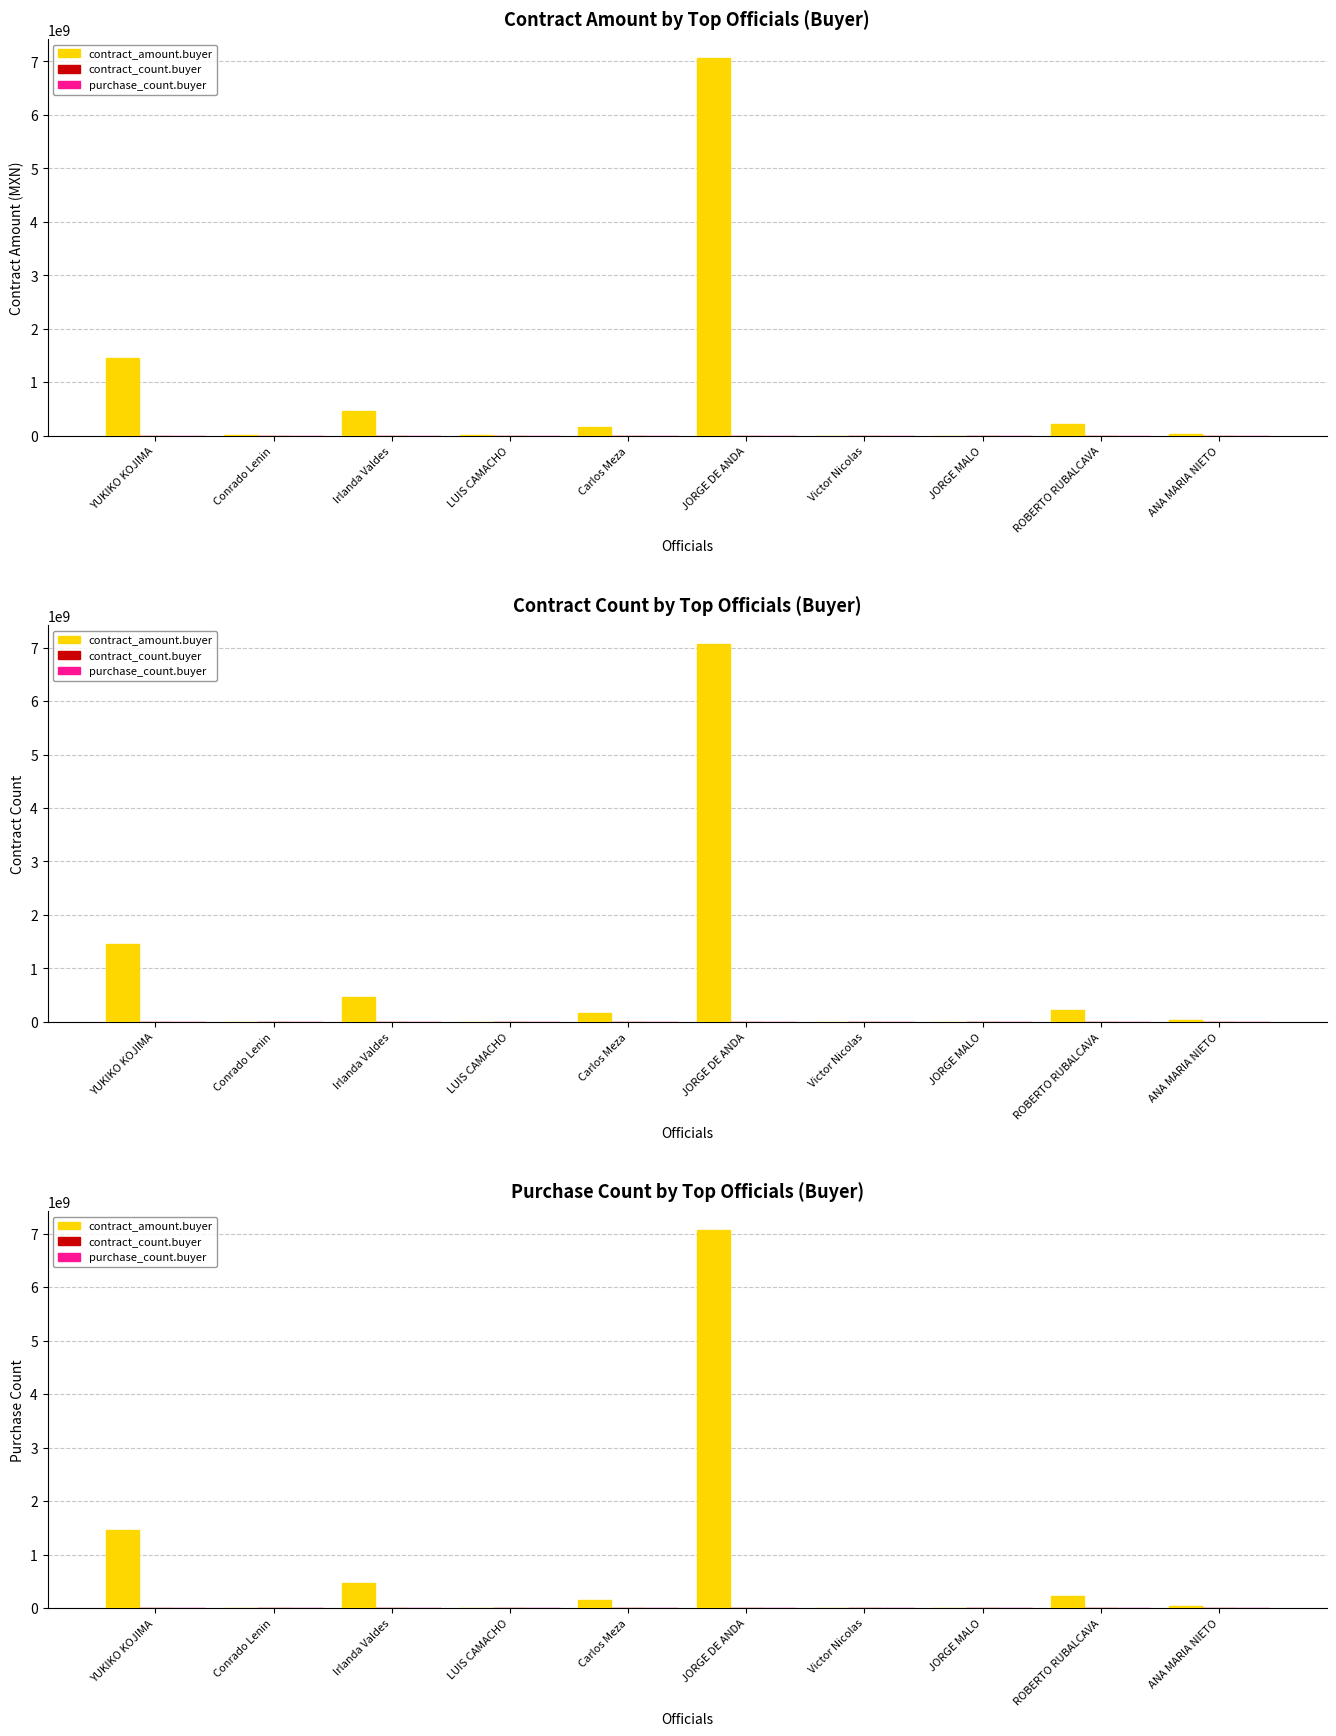

Are the bars horizontal?

No